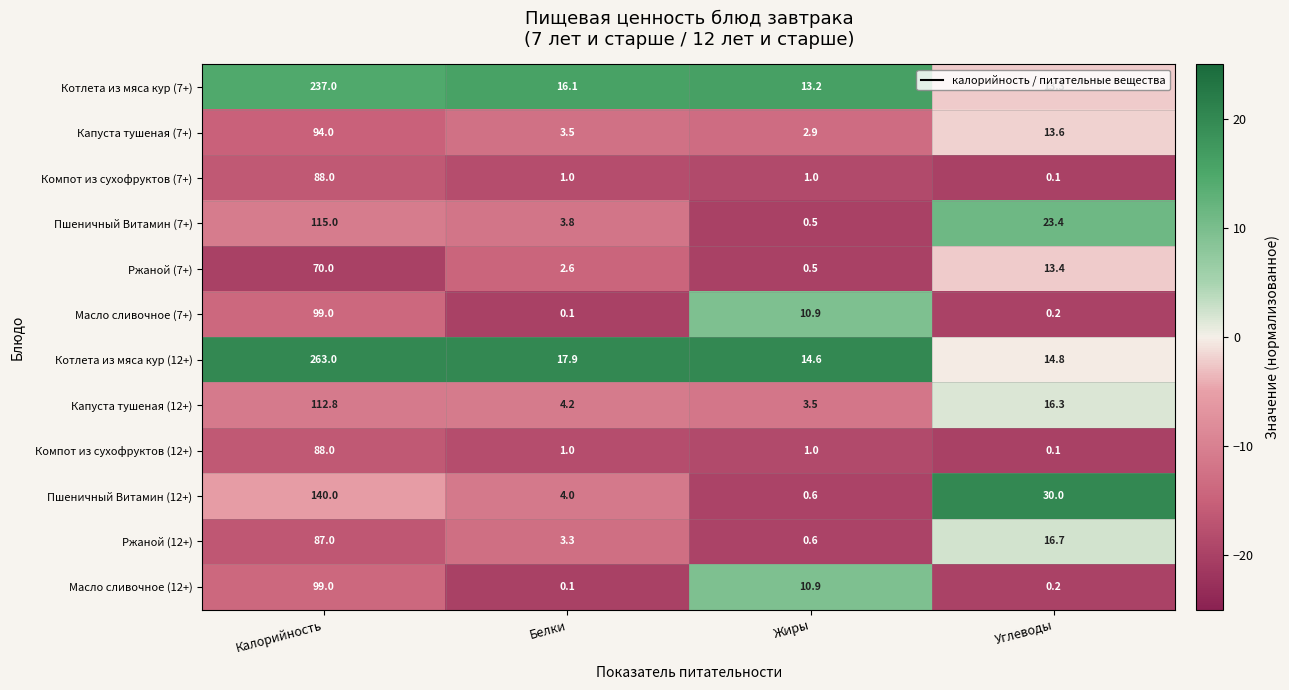

Is it true that Капуста тушеная (7+) equals 145.6 at Калорийность?

False